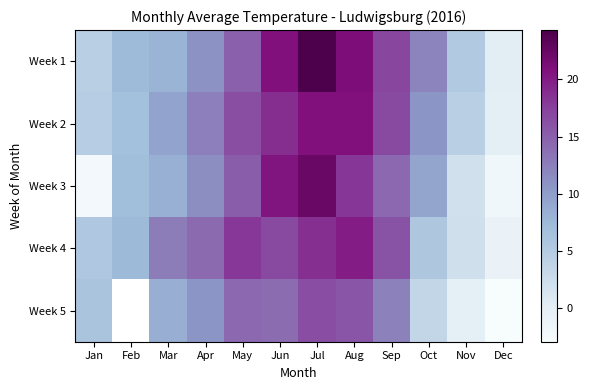

Rank the categories by Week 4 value from lowest to highest.

Dec, Nov, Jan, Oct, Feb, Mar, Apr, Sep, Jun, May, Jul, Aug